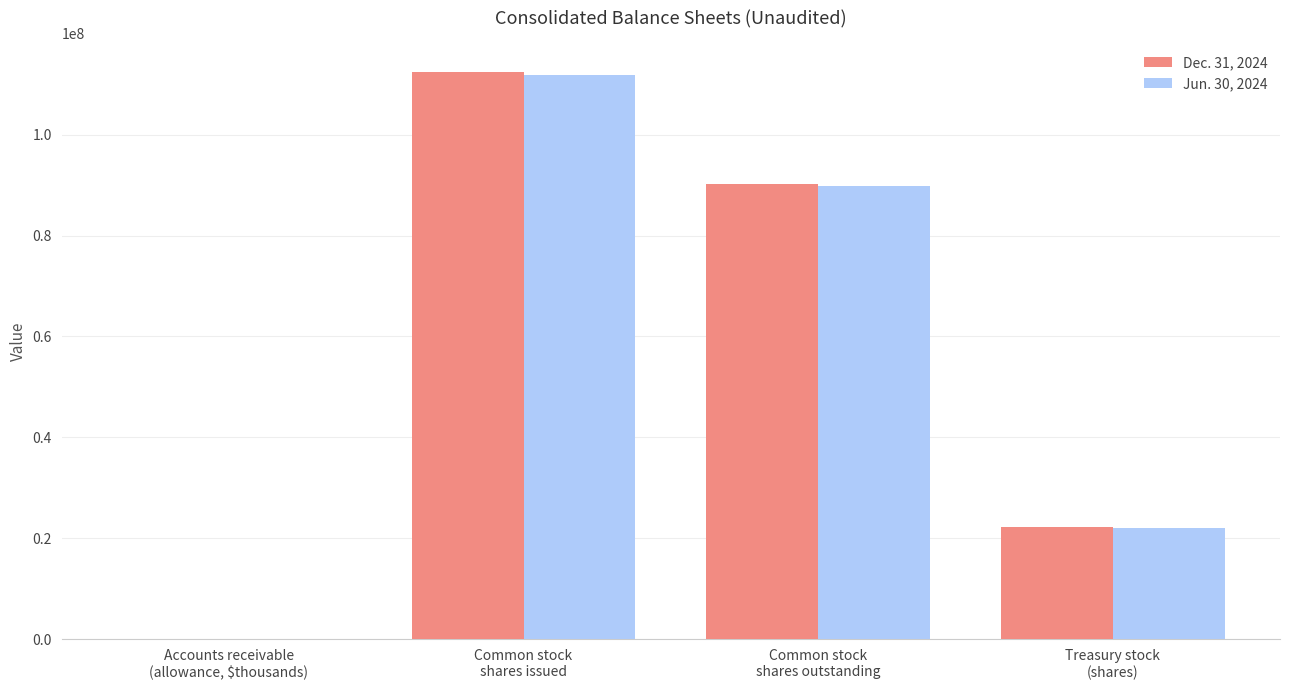

Count the number of categories in the chart.

4